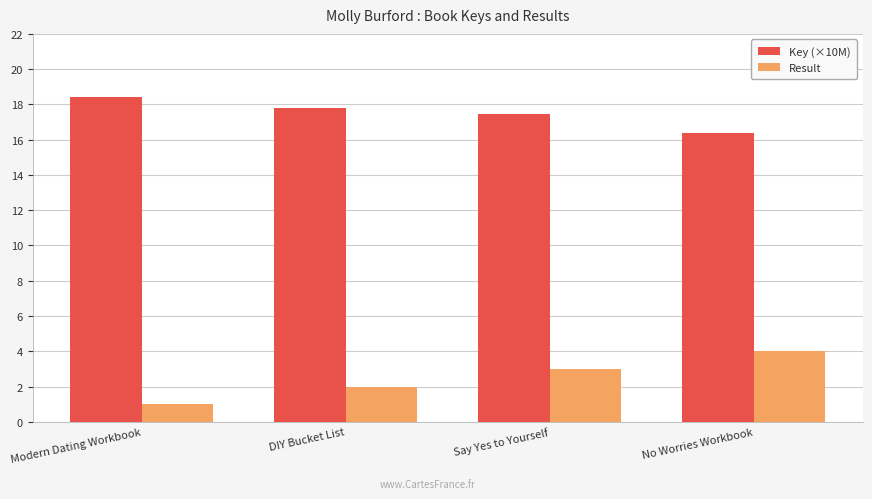

Count the Result values in the range 2 to 4.

3